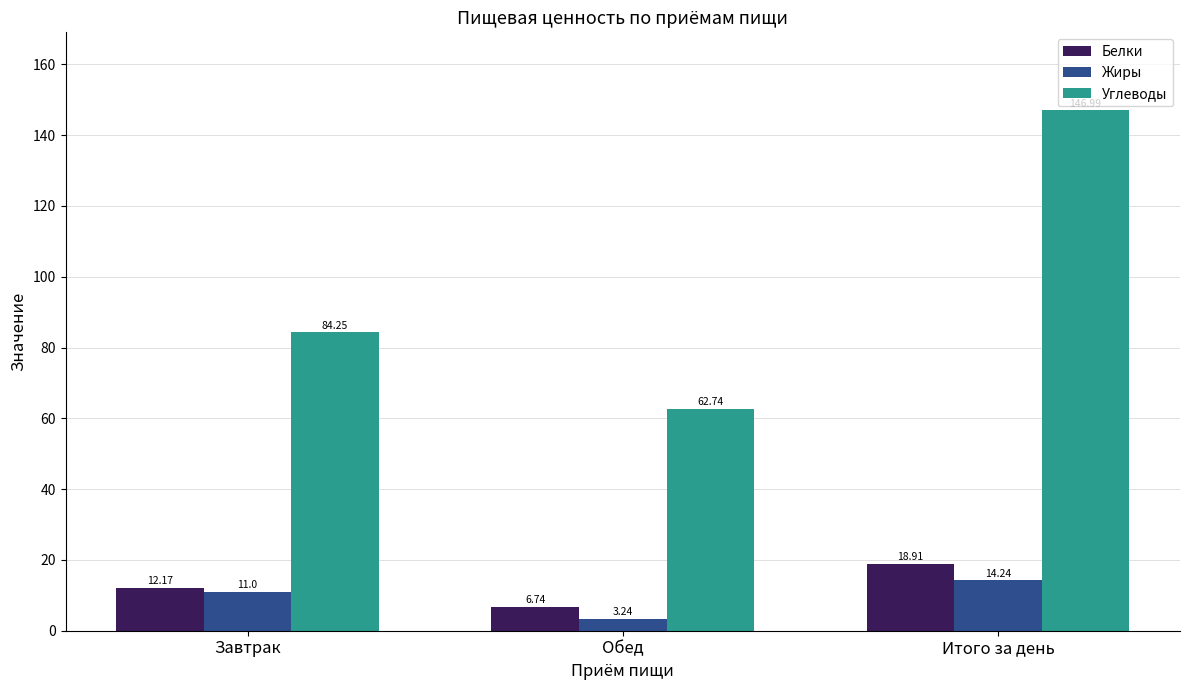

Rank the series at Обед from lowest to highest value.

Жиры, Белки, Углеводы